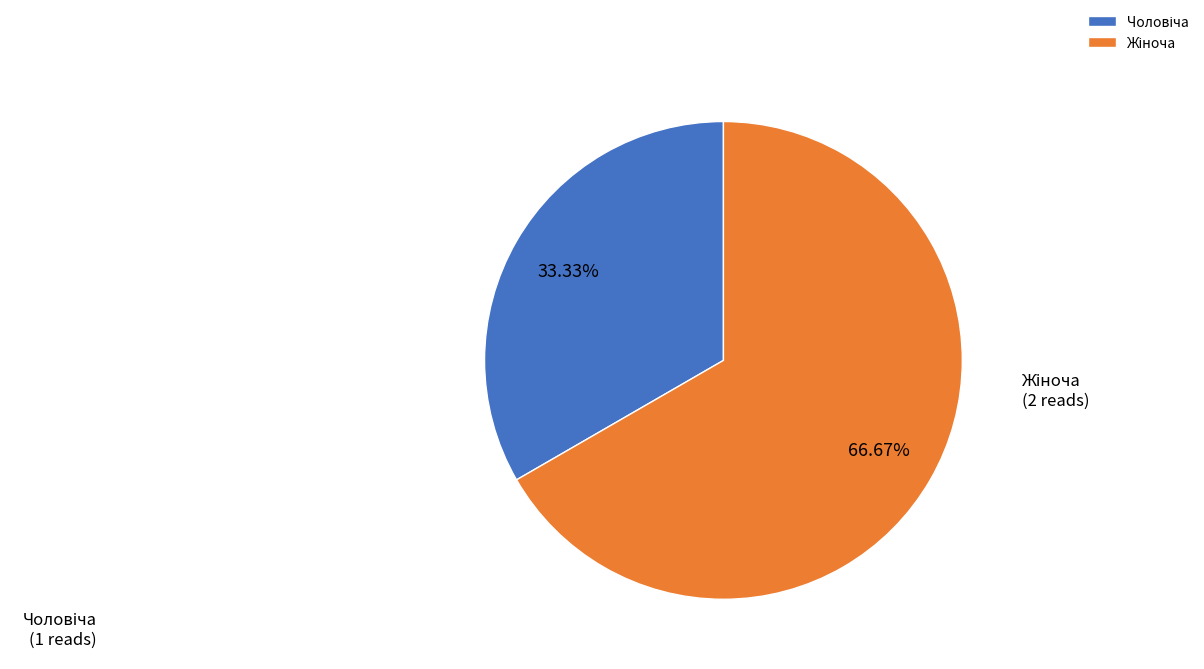

To the nearest percent, what is the difference between the largest and smallest slice percentages?

33%